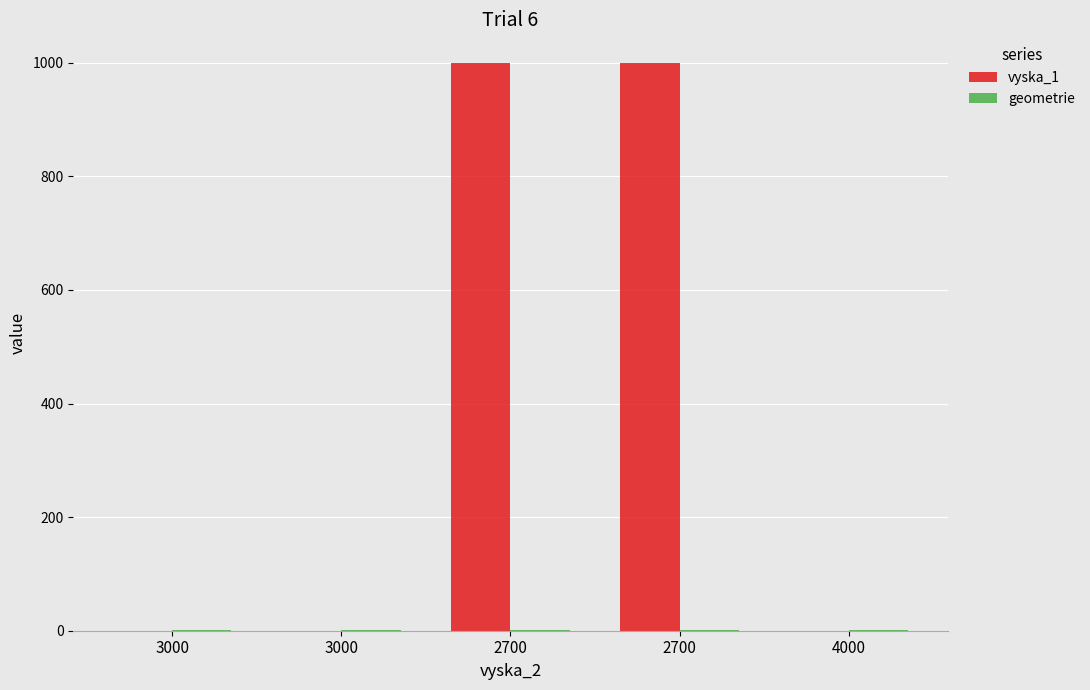

Reading left to right, what are all the values shown in this chart?

vyska_1: 0	0	1000	1000	0
geometrie: 1	1	1	1	1